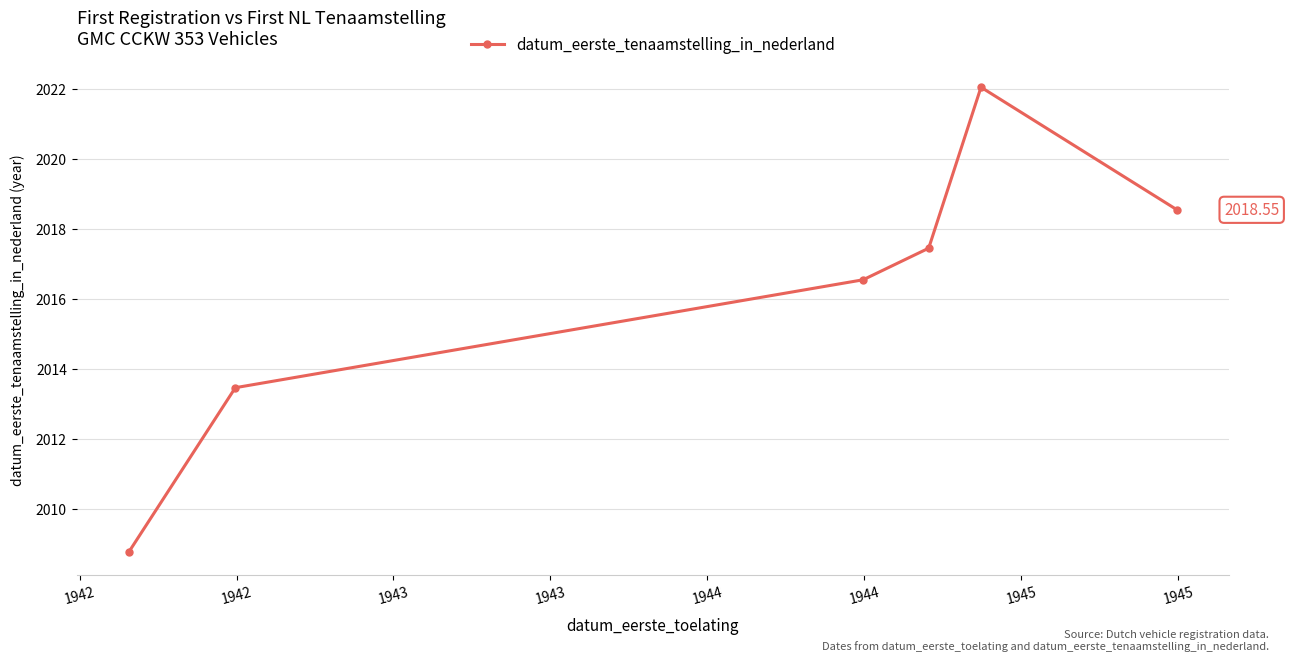

What is the average value?

2016.1